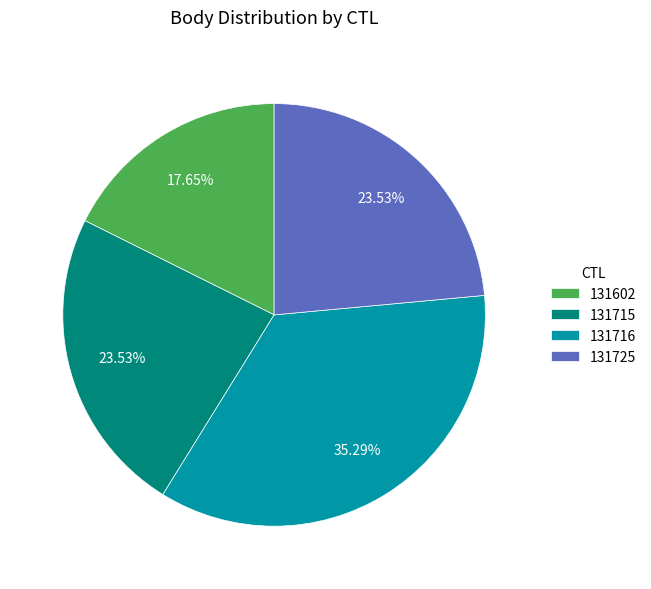

To the nearest percent, what is the difference between the 131725 and 131716 slice percentages?

12%